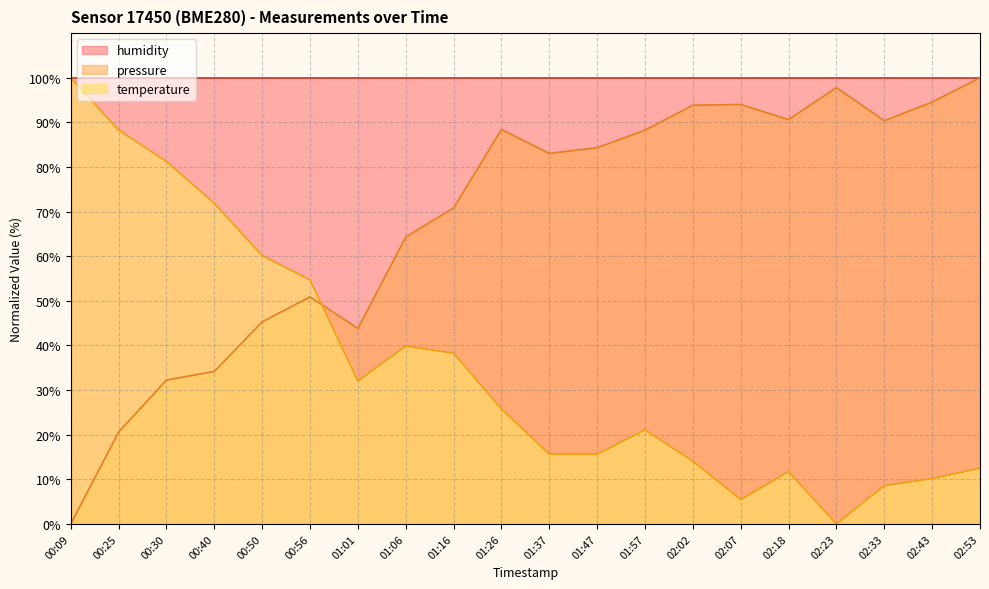

True or false: pressure has more than 0 points higher than both neighbors.

True